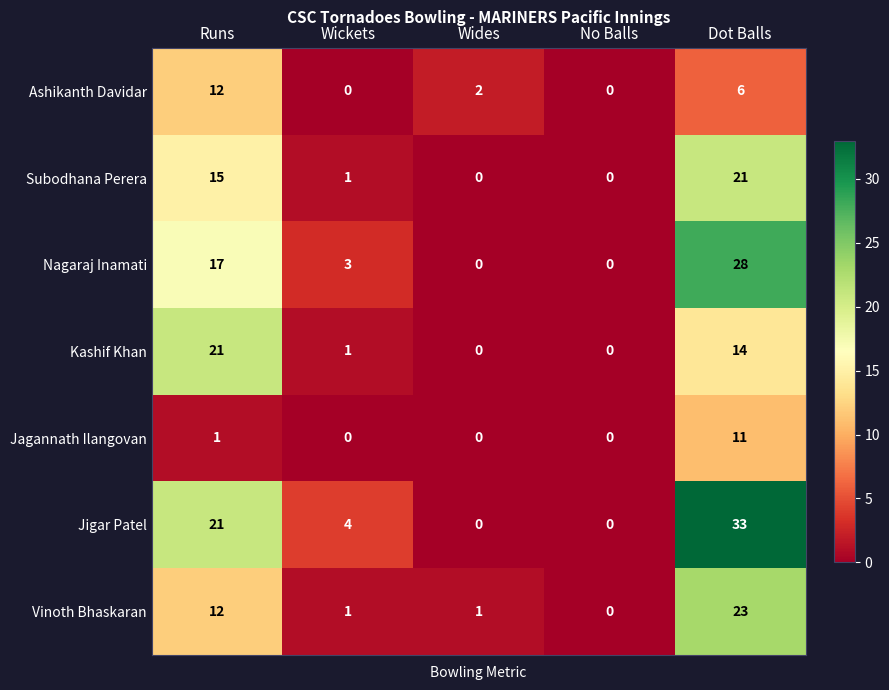

Which series has the widest spread of values?

Jigar Patel